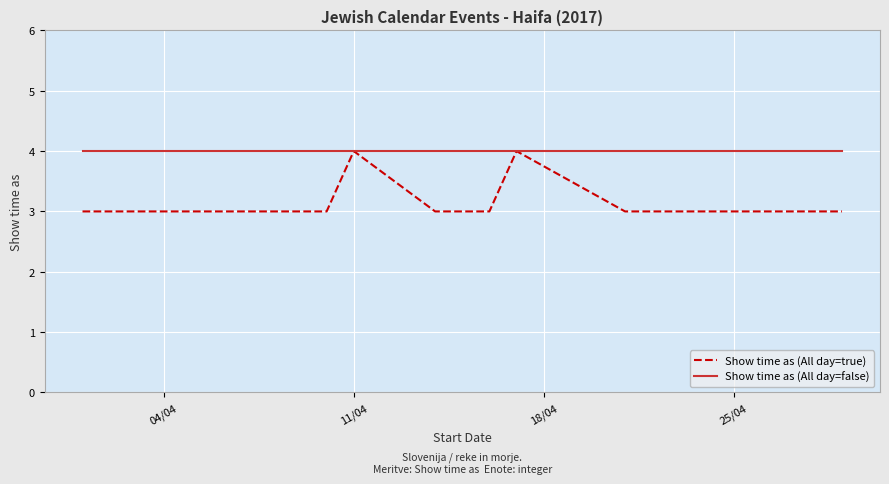

What is the lowest value of the Show time as (All day=false) series?

4